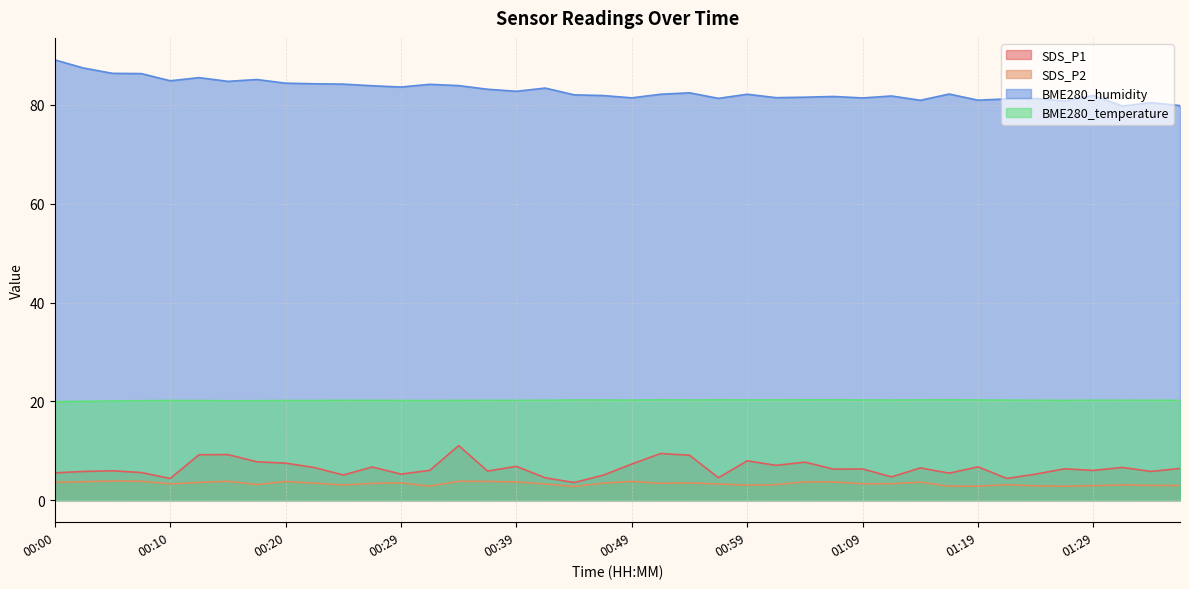

How many interior local peaks does the SDS_P1 series have?

13